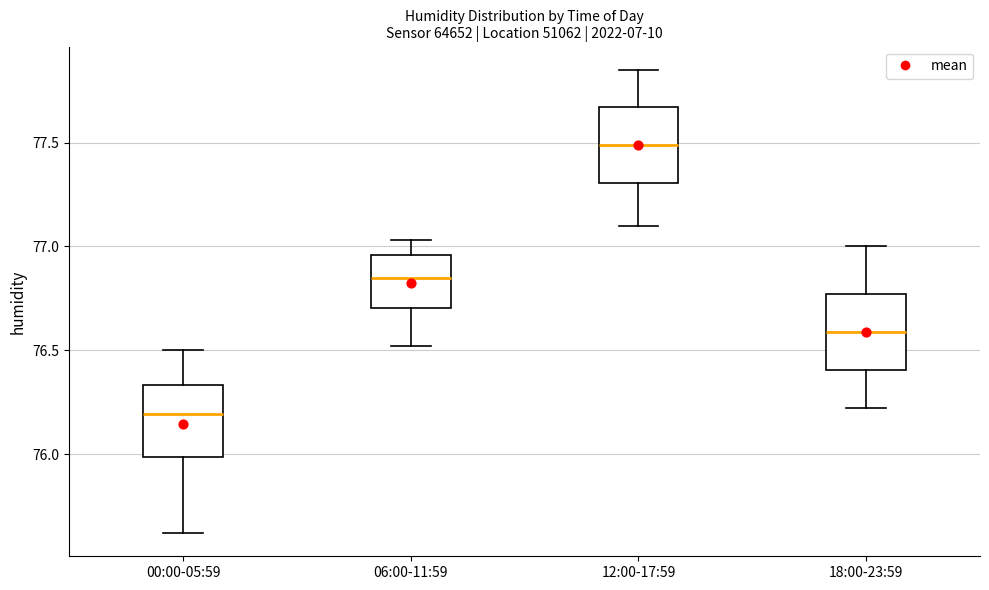

Reading left to right, read every box against the y-axis: the position of its median line, the range the box covers, and the ends of its whiskers. The values are not printed on the chart, so give them approximately, as read against the axis.

00:00-05:59: median 76.20, box 76.00 to 76.35, whiskers 75.60 to 76.50
06:00-11:59: median 76.85, box 76.70 to 76.95, whiskers 76.50 to 77.05
12:00-17:59: median 77.50, box 77.30 to 77.65, whiskers 77.10 to 77.85
18:00-23:59: median 76.60, box 76.40 to 76.75, whiskers 76.20 to 77.00